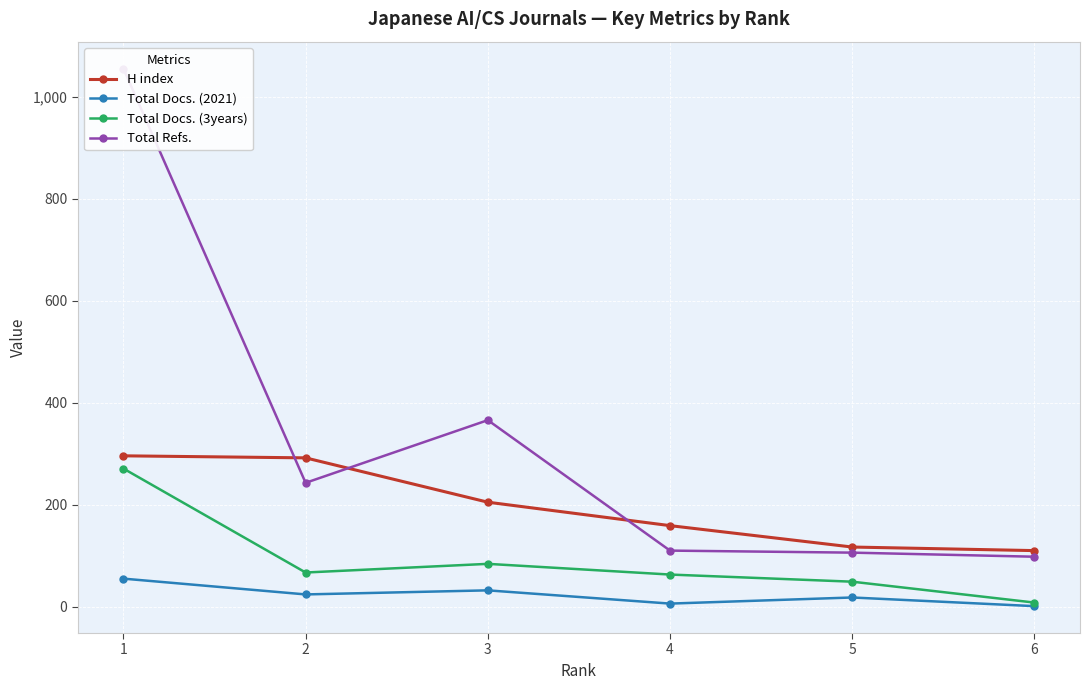

The value of H index at 1 is 296. True or false?

True